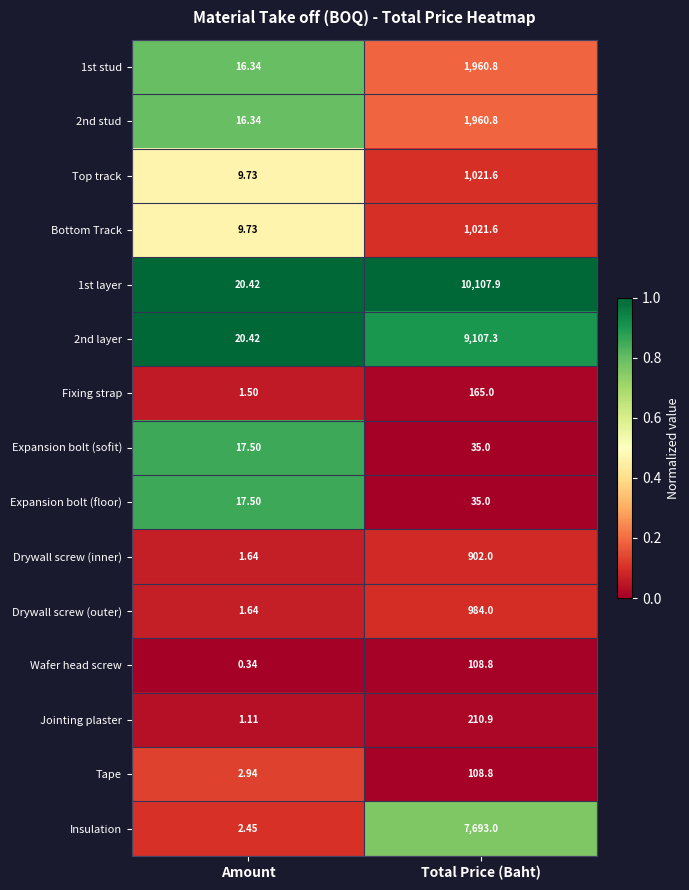

Which category has the lowest value in the 1st layer series?

Amount